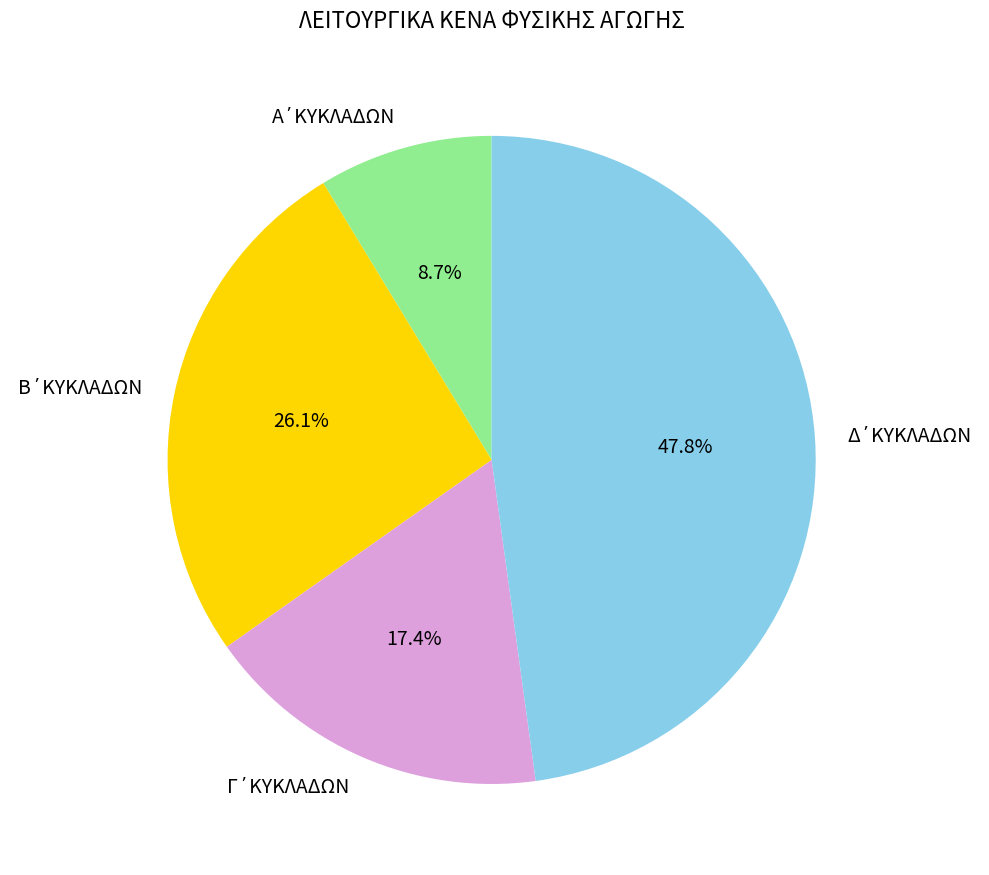

Count the number of slices in the pie.

4